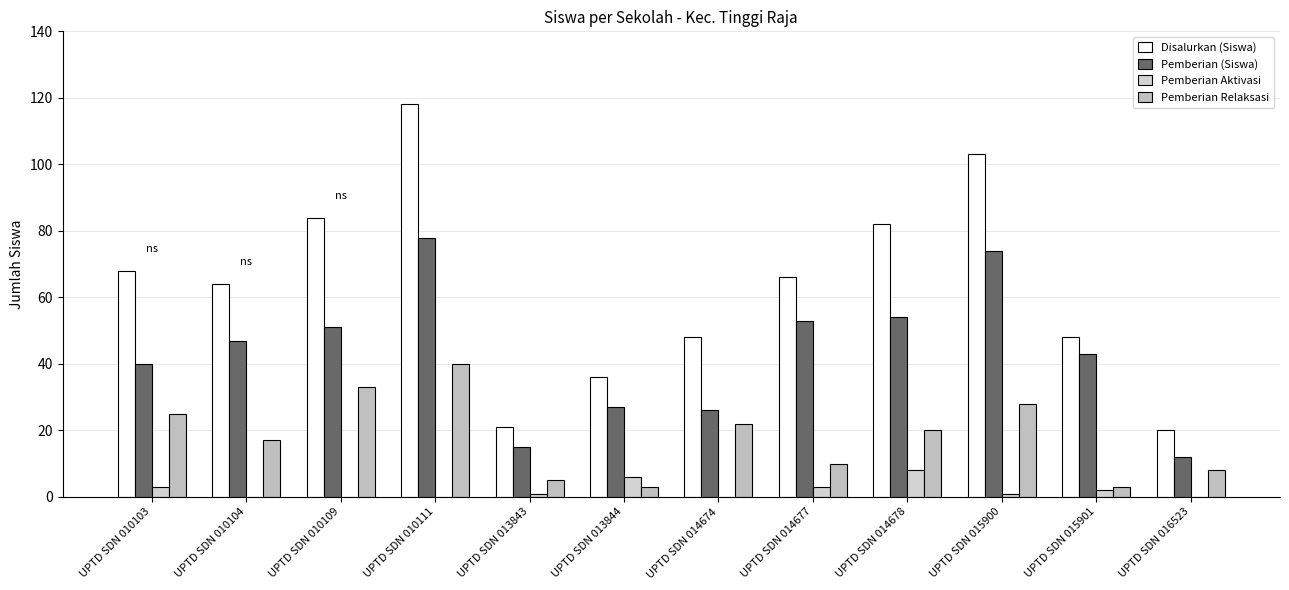

Where does the Pemberian Relaksasi series first go above 20?

UPTD SDN 010103